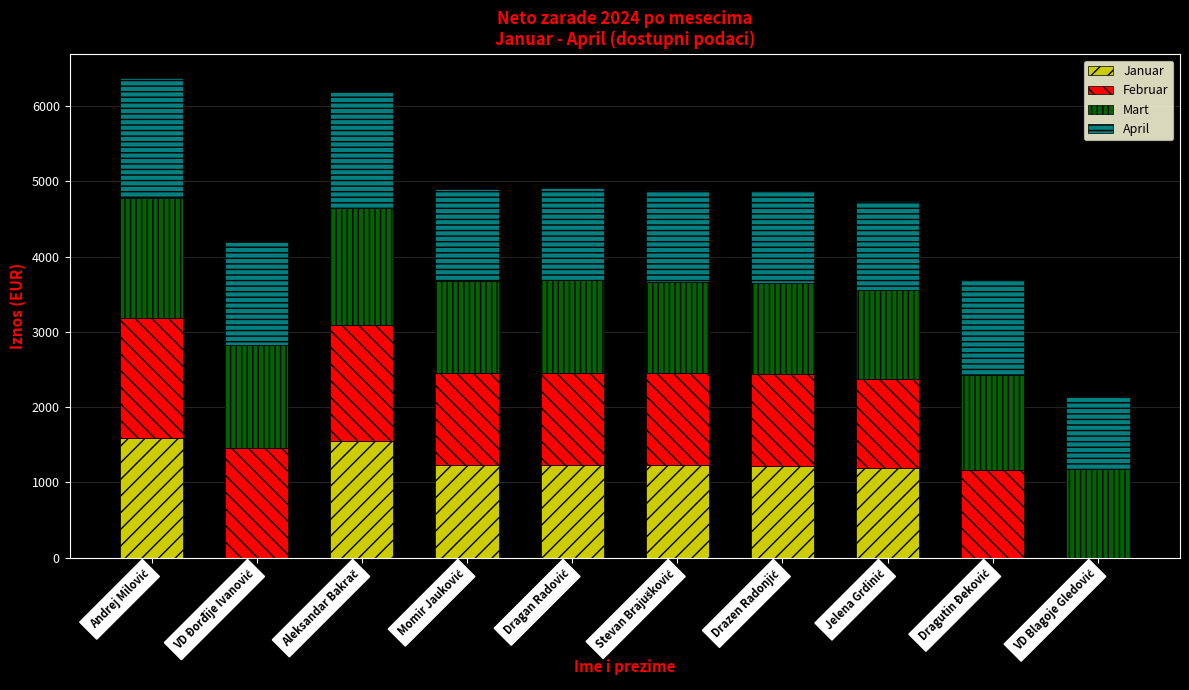

Are the bars grouped side by side (vs. stacked)?

No